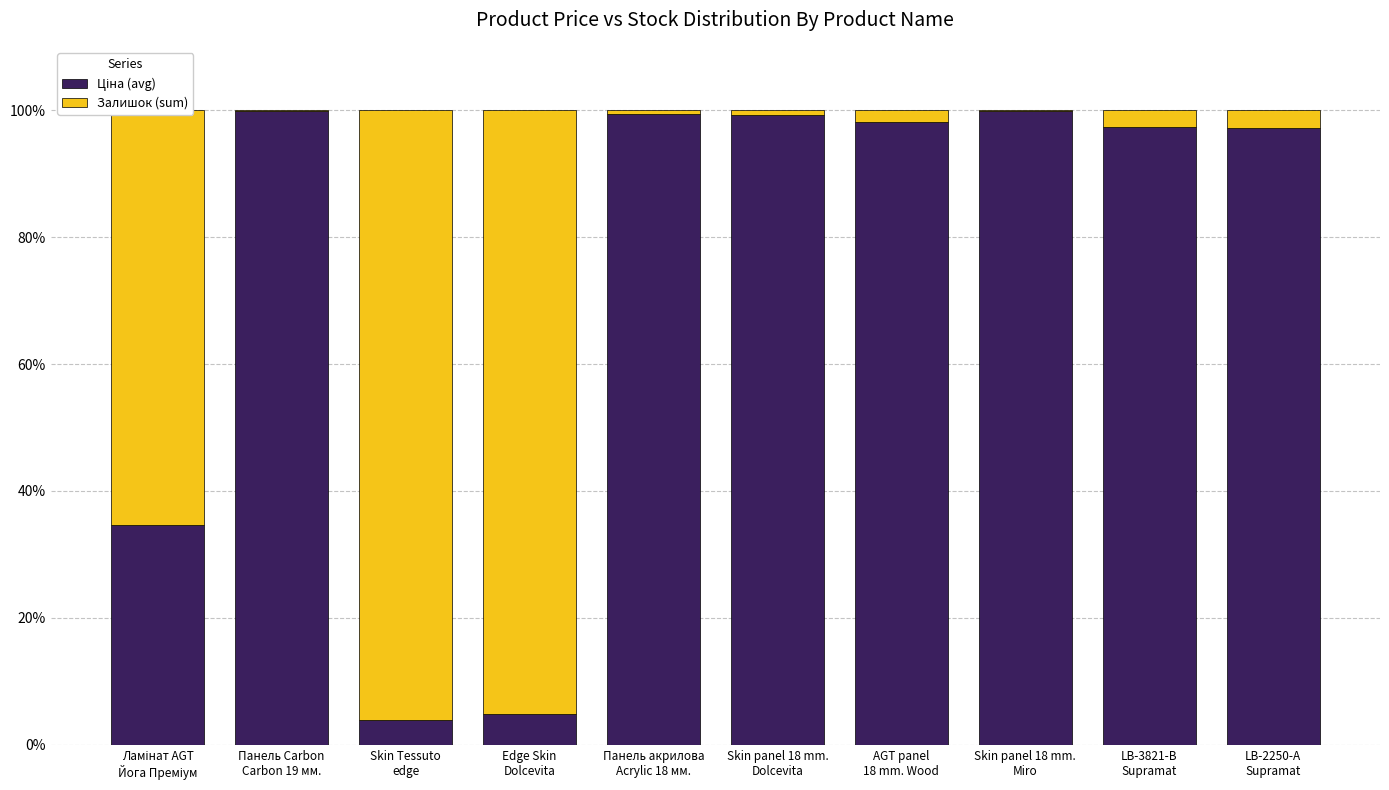

Are the bars grouped side by side (vs. stacked)?

No